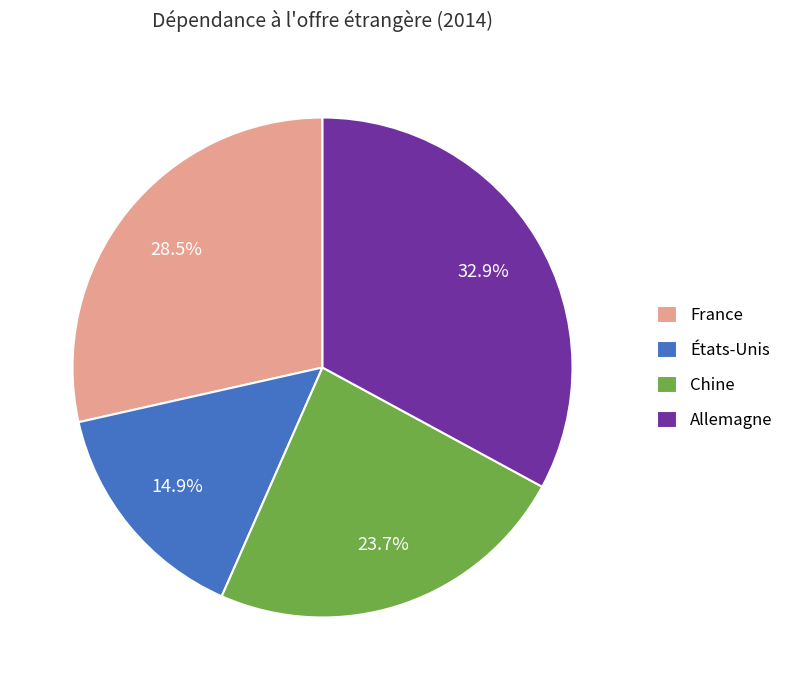

Count the number of slices in the pie.

4